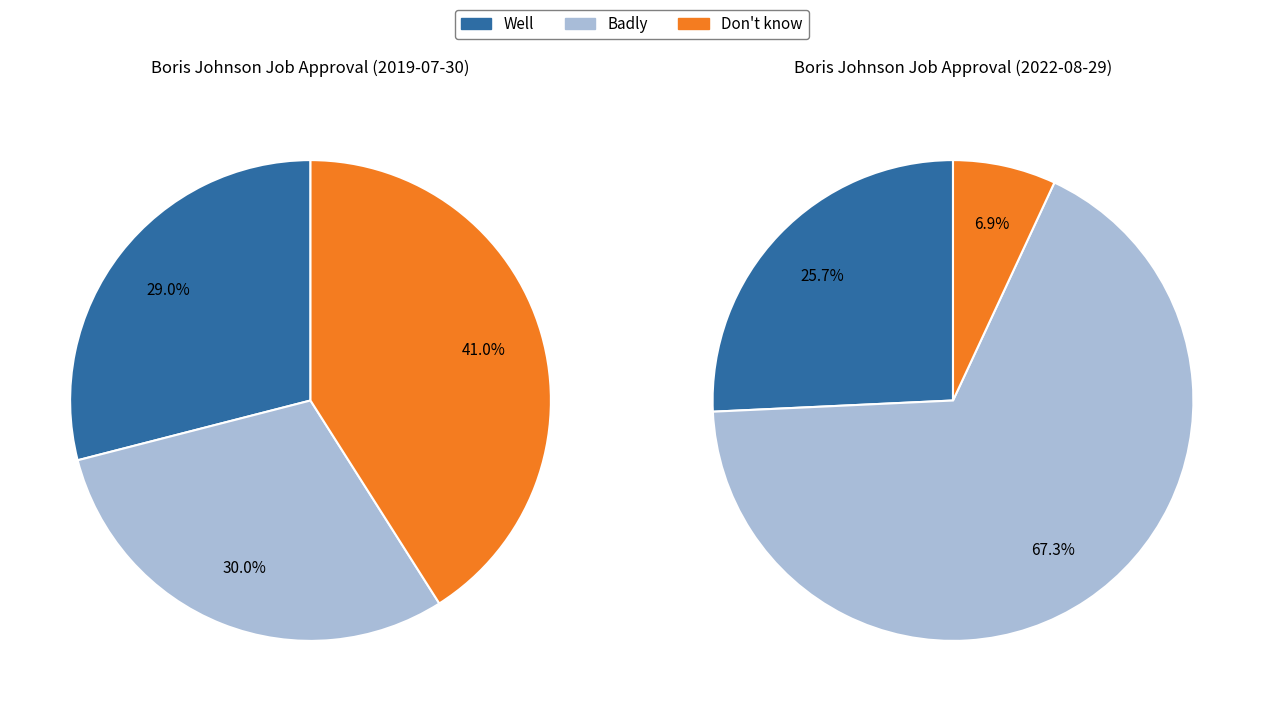

Is there any slice that represents more than half of the pie?

No